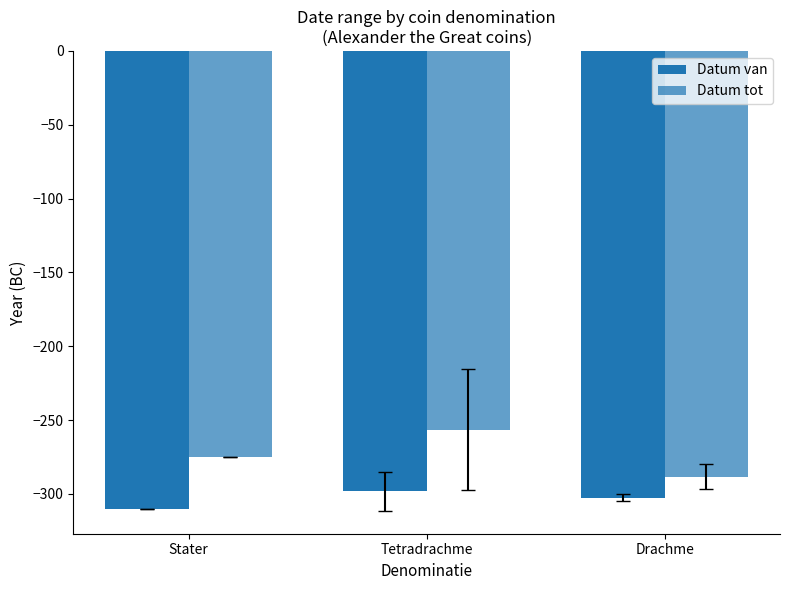

Reading left to right, transcribe all the data shown in this chart.

Datum van: -310.0	-298.3	-302.5
Datum tot: -275.0	-256.7	-288.5